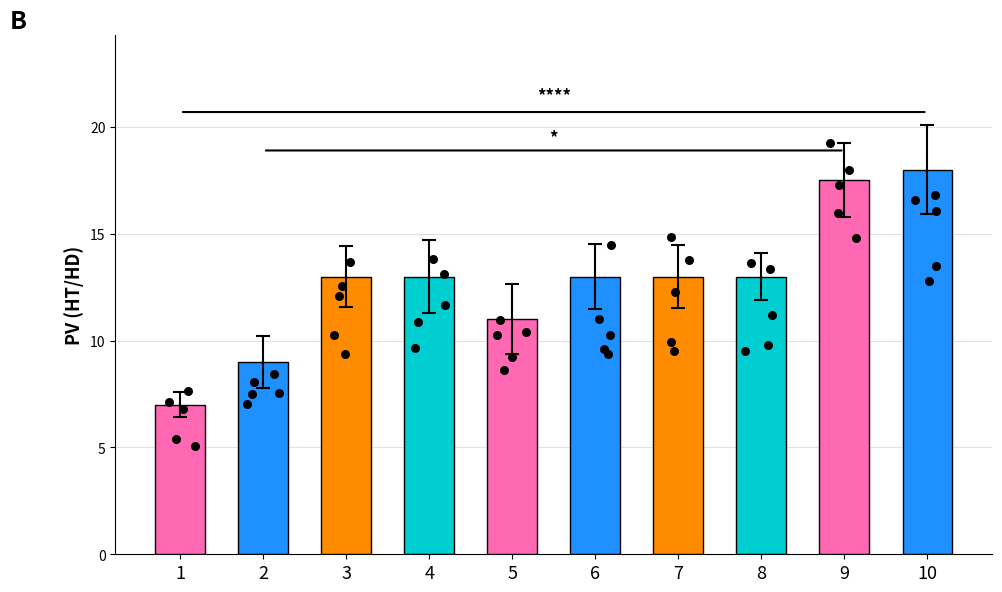

Between 10 and 9, which is larger?

10